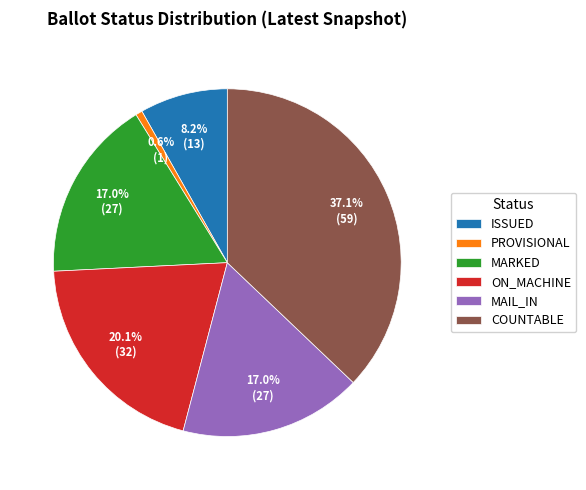

The MAIL_IN slice represents 7% of the pie. True or false?

False